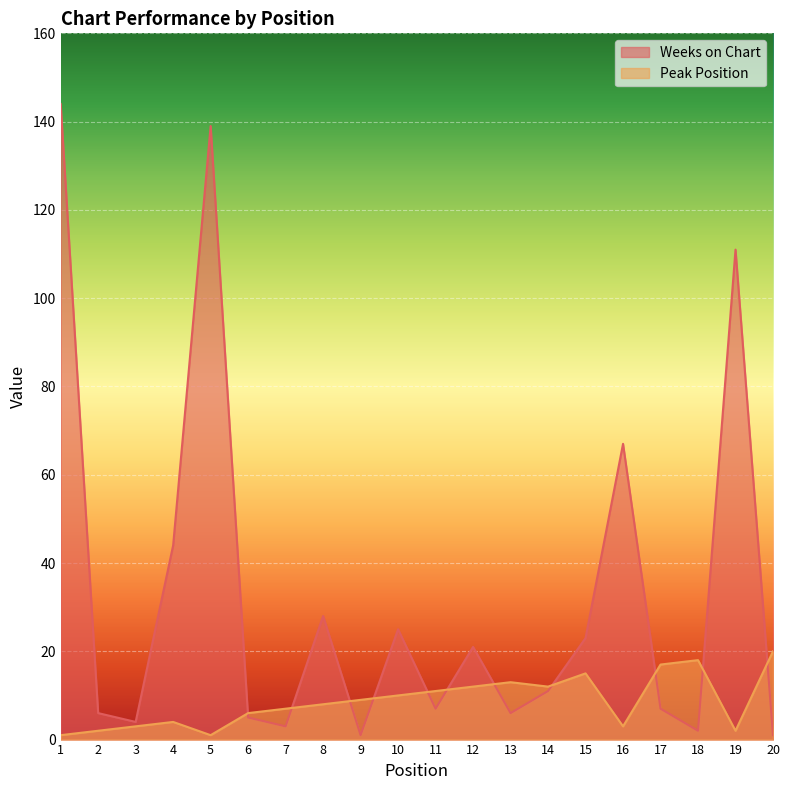

Reading left to right, what are all the values shown in this chart?

Weeks on Chart: 144	6	4	44	139	5	3	28	1	25	7	21	6	11	23	67	7	2	111	1
Peak Position: 1	2	3	4	1	6	7	8	9	10	11	12	13	12	15	3	17	18	2	20